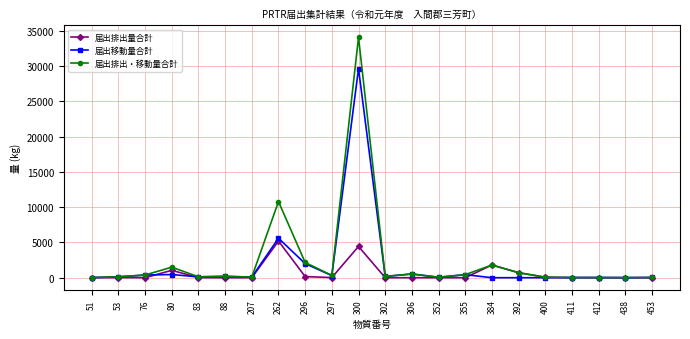

What is the sum of all 届出排出量合計 values?

13477